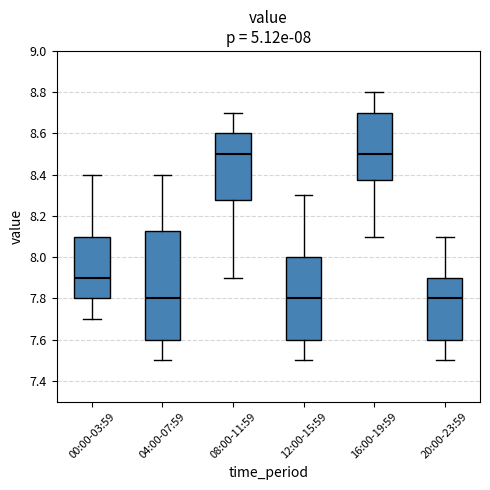

Comparing the boxes themselves (not the whiskers), which one is the tallest?

04:00-07:59